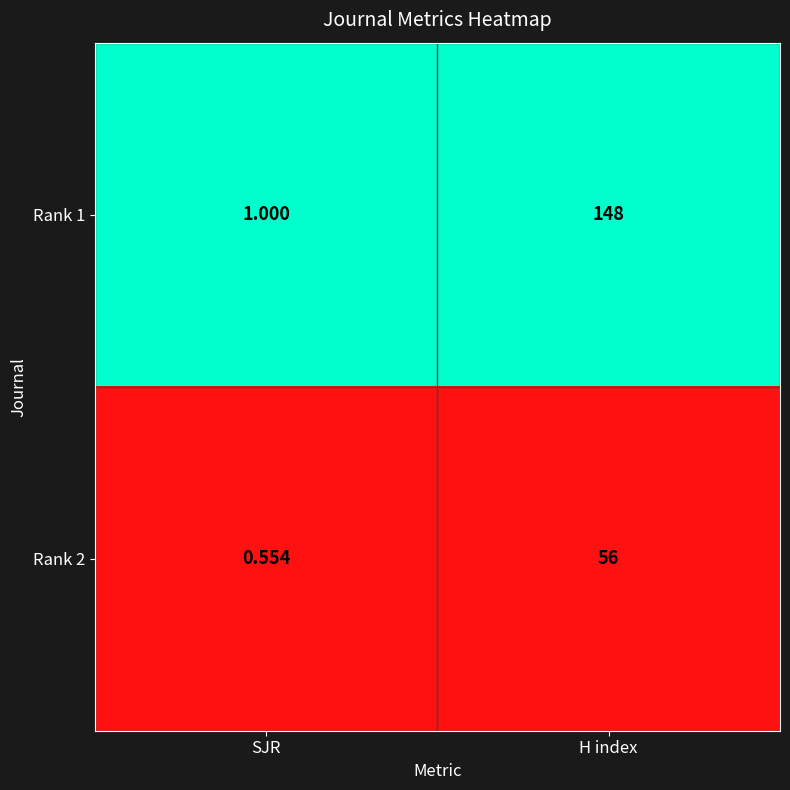

Where is Rank 2 nearest to the value 28?

SJR